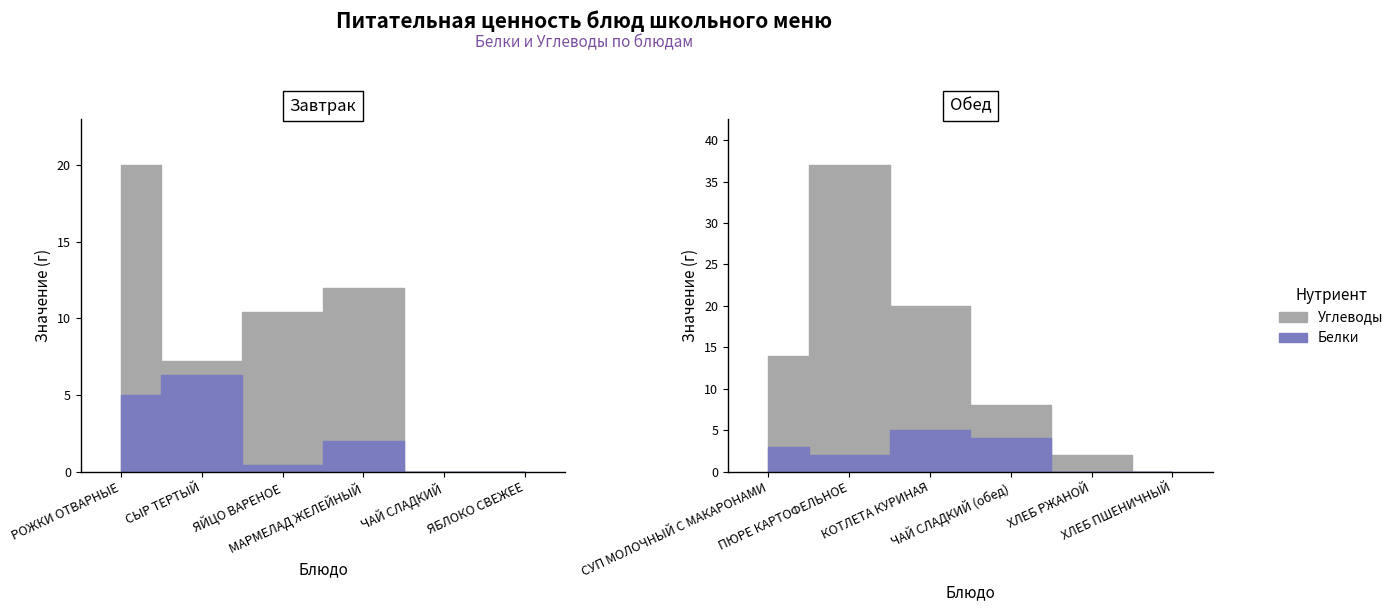

Rank the series at ХЛЕБ РЖАНОЙ from lowest to highest value.

Цена (Белки), Цена (Углеводы)